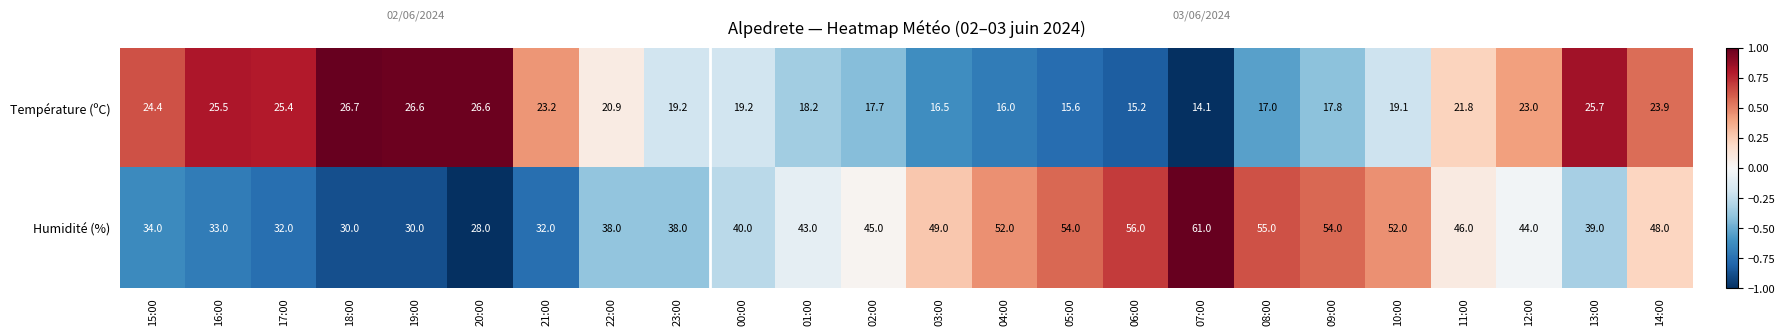

Read the Humidité (%) value at 13:00.

39.0